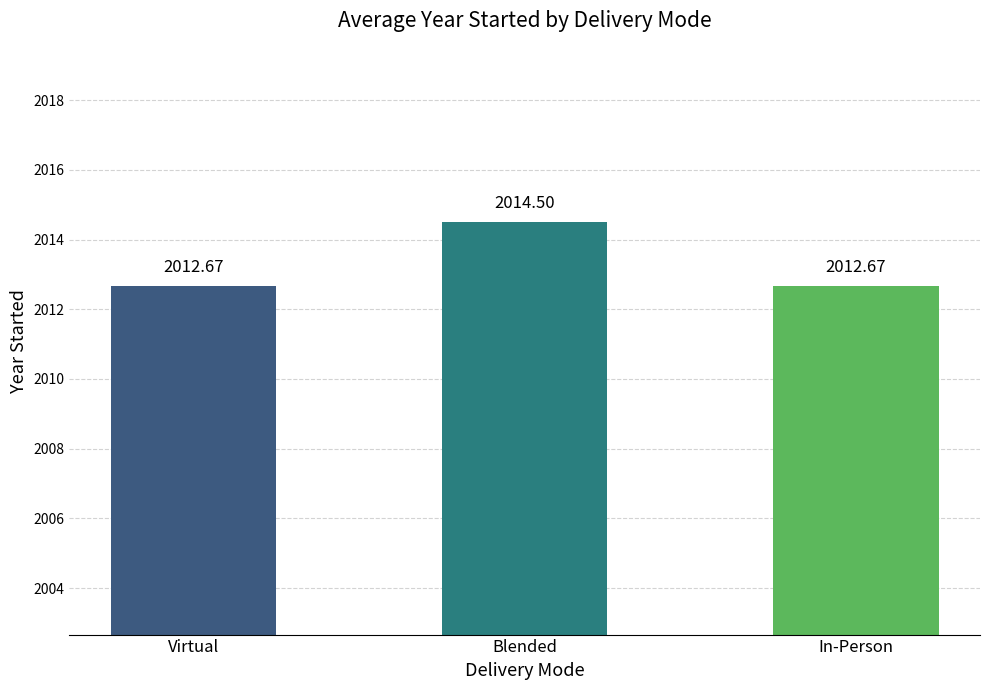

What is the greatest value displayed?

2014.5